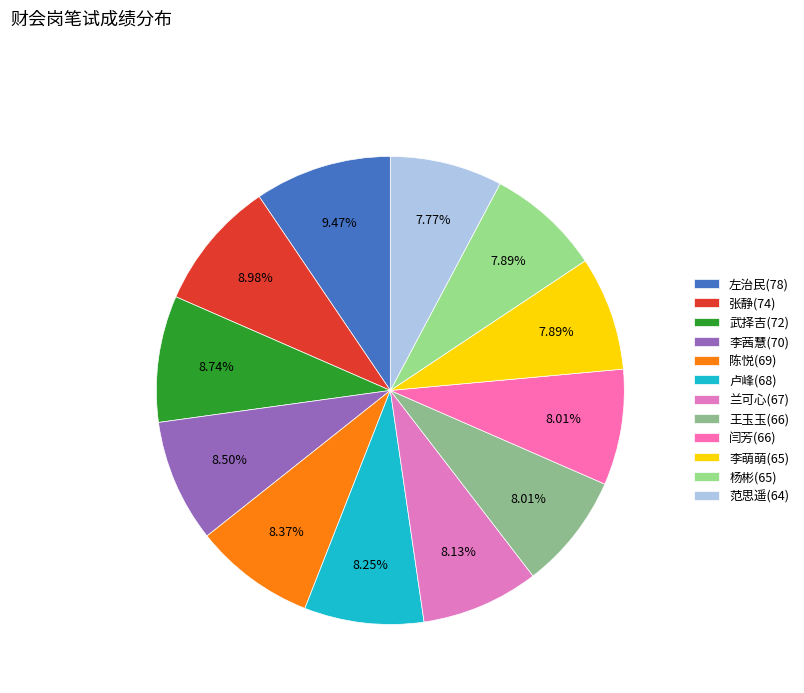

To the nearest percent, what is the difference between the largest and smallest slice percentages?

2%